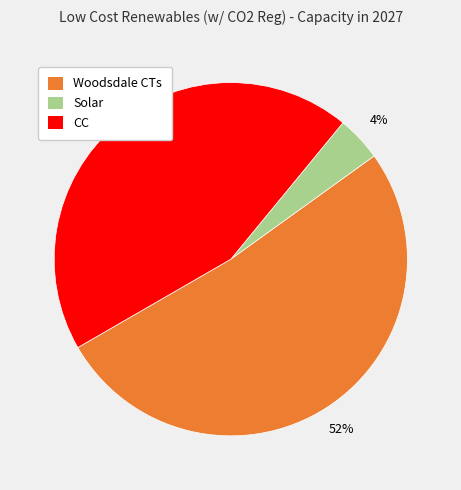

Count the number of slices in the pie.

3